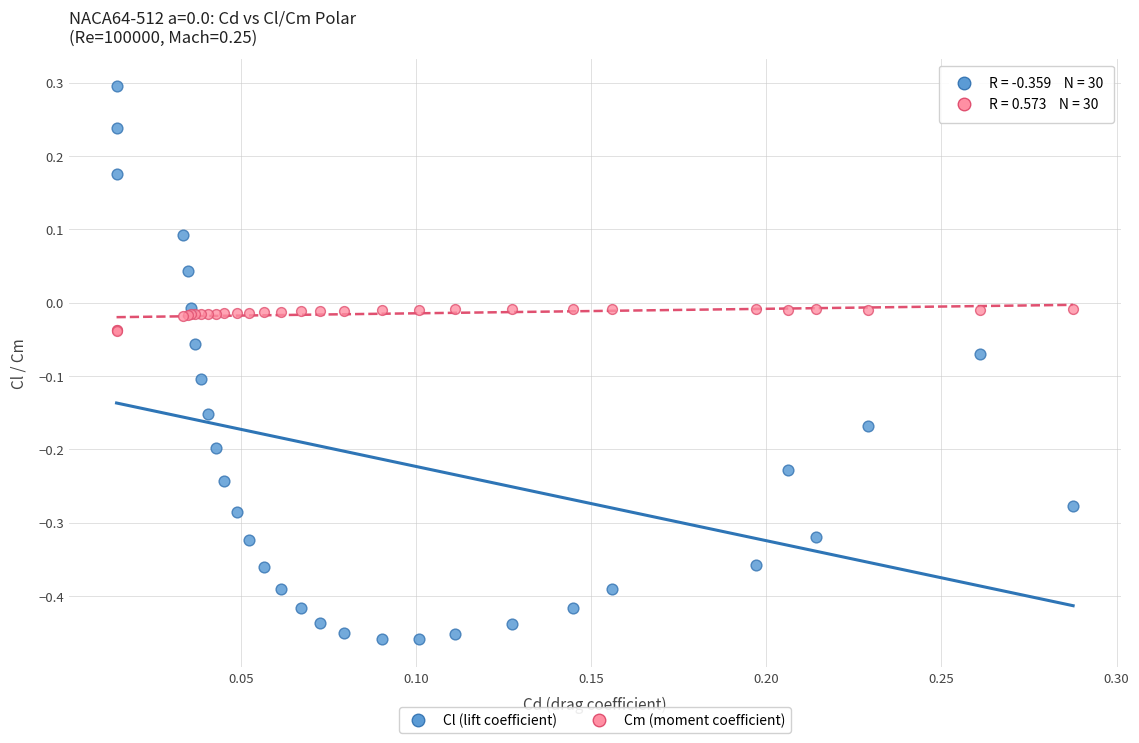

Which series reaches the maximum Y coordinate?

Cl (lift coefficient)